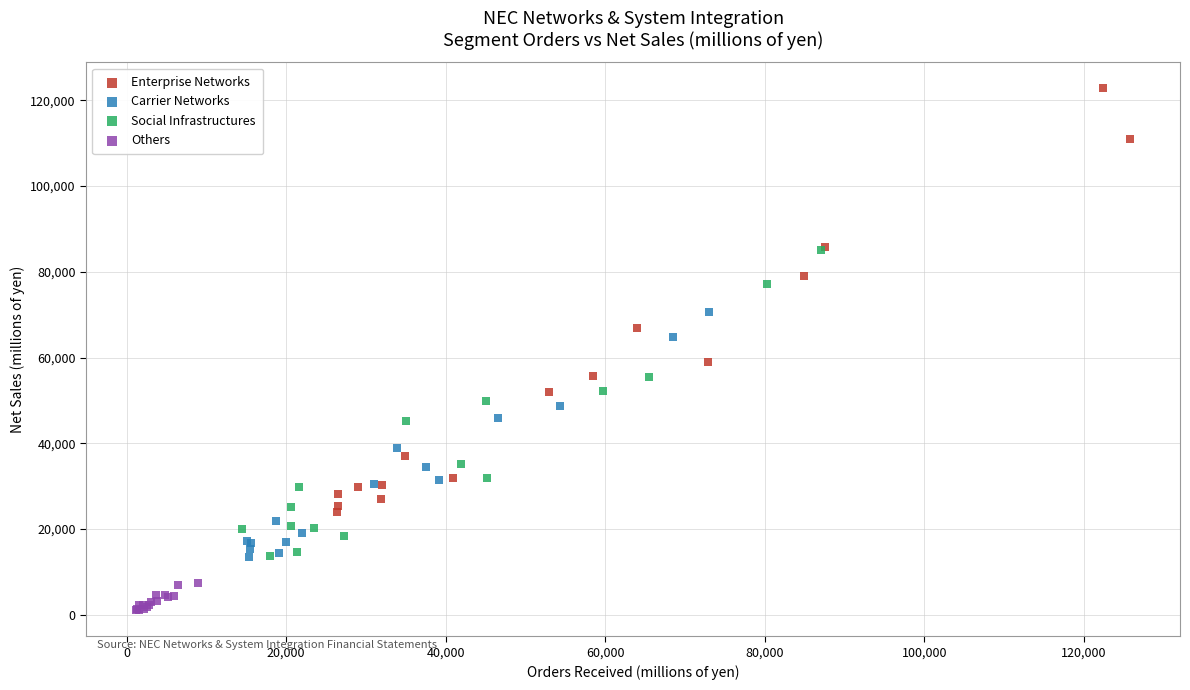

Which series contains the highest Y value?

Enterprise Networks